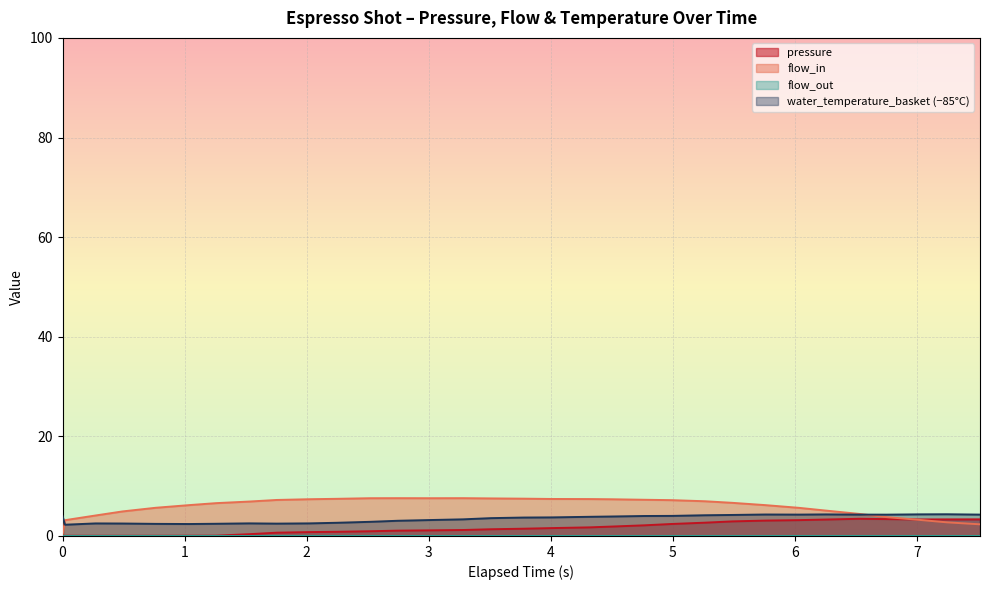

How many times do flow_in and water_temperature_basket cross each other?

2